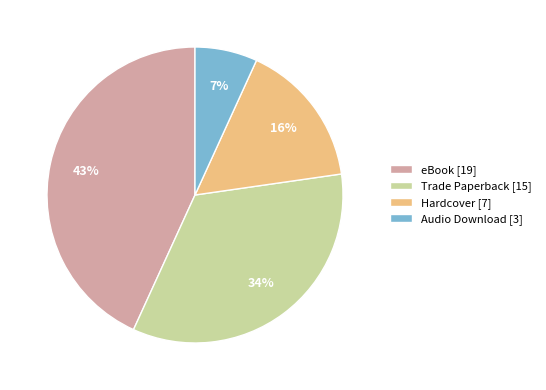

Which category has the smallest portion of the pie?

Audio Download